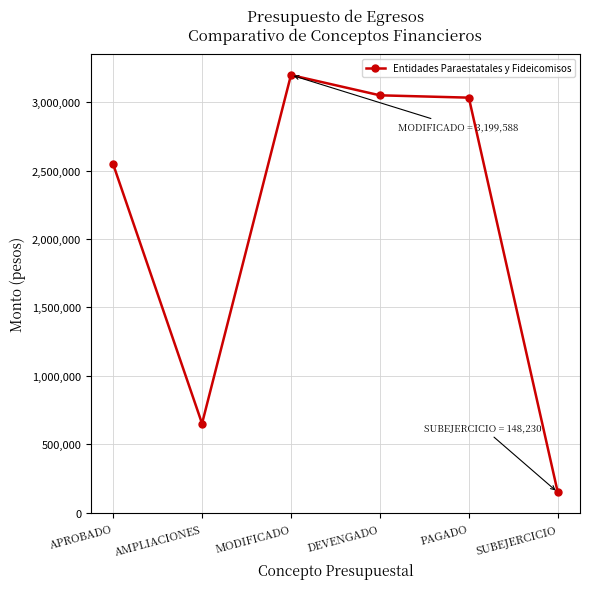

Where is the data nearest to the value 1673909?

APROBADO